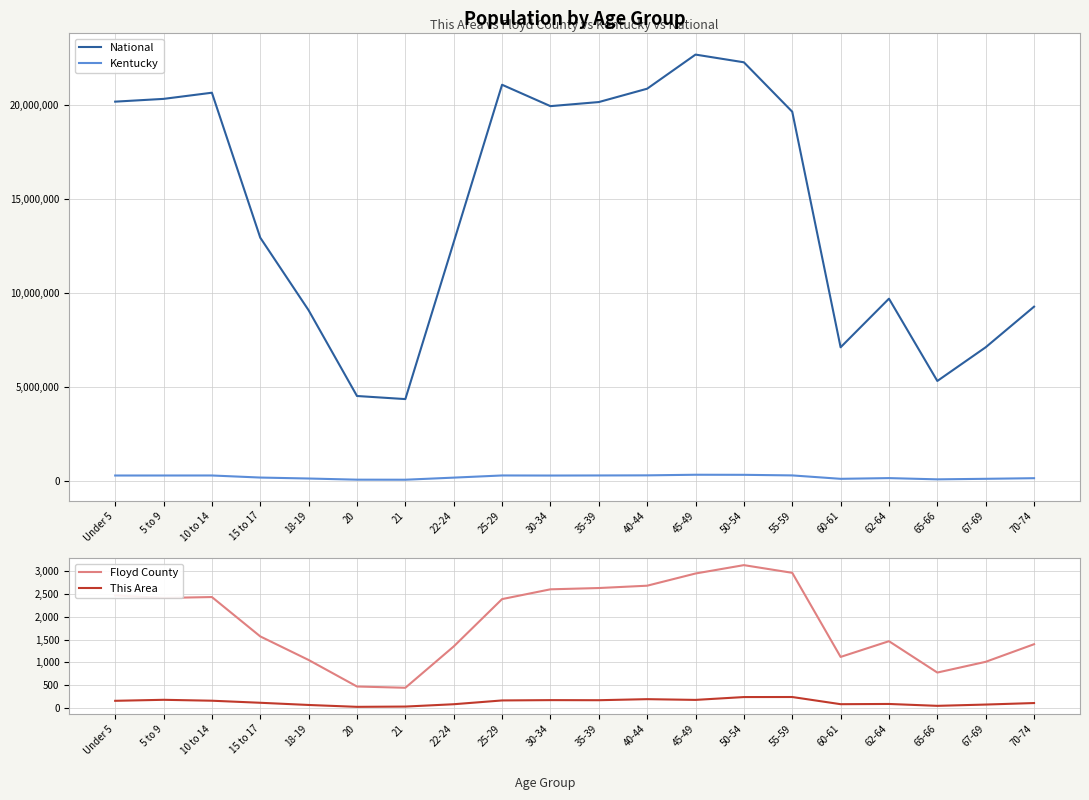

Which series changed the most between 5 to 9 and 62-64?

National